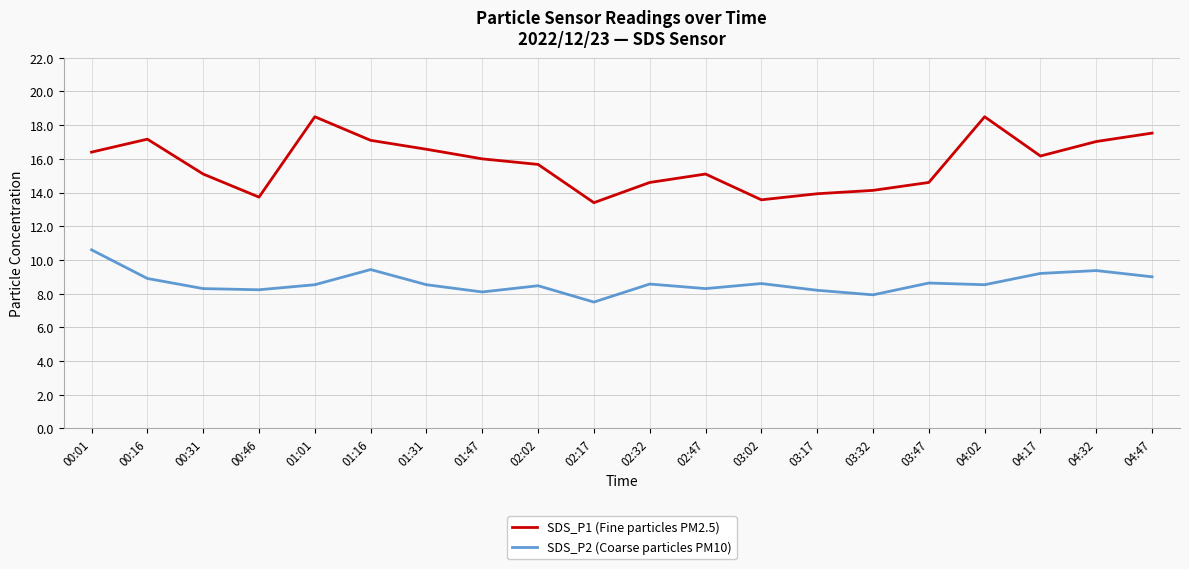

What is the smallest value displayed?

7.5